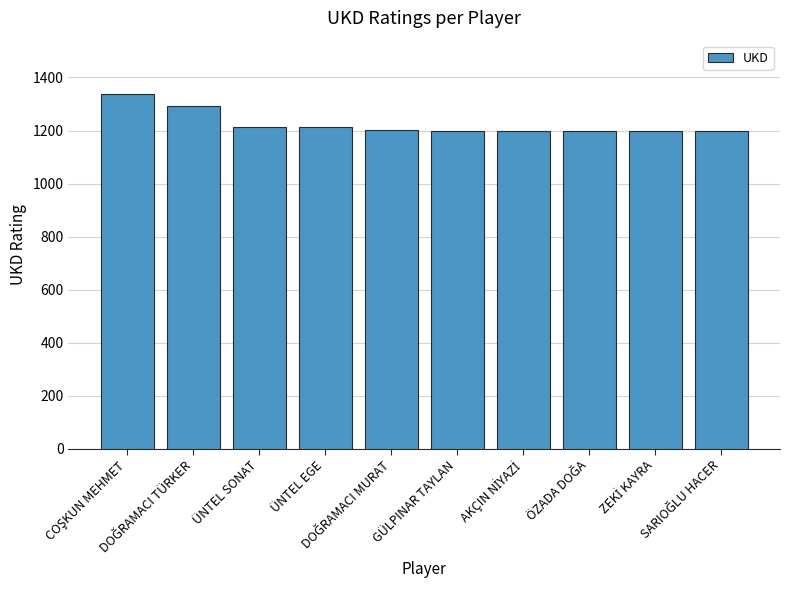

What is the minimum value shown in the chart?

1200